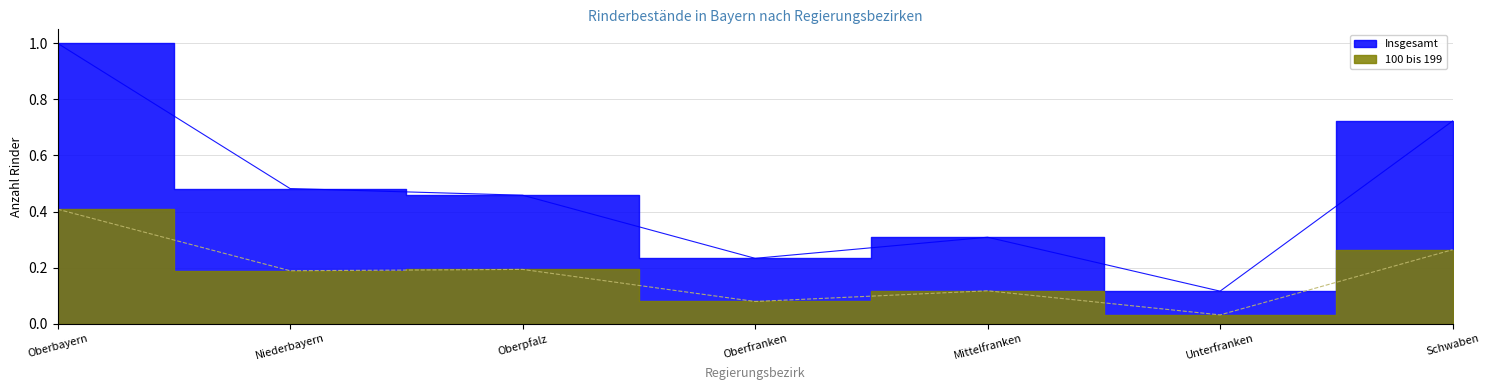

Reading left to right, transcribe all the data shown in this chart.

Insgesamt: Oberbayern=1.0	Niederbayern=0.5	Oberpfalz=0.5	Oberfranken=0.2	Mittelfranken=0.3	Unterfranken=0.1	Schwaben=0.7
100 bis 199: Oberbayern=0.4	Niederbayern=0.2	Oberpfalz=0.2	Oberfranken=0.1	Mittelfranken=0.1	Unterfranken=0.0	Schwaben=0.3